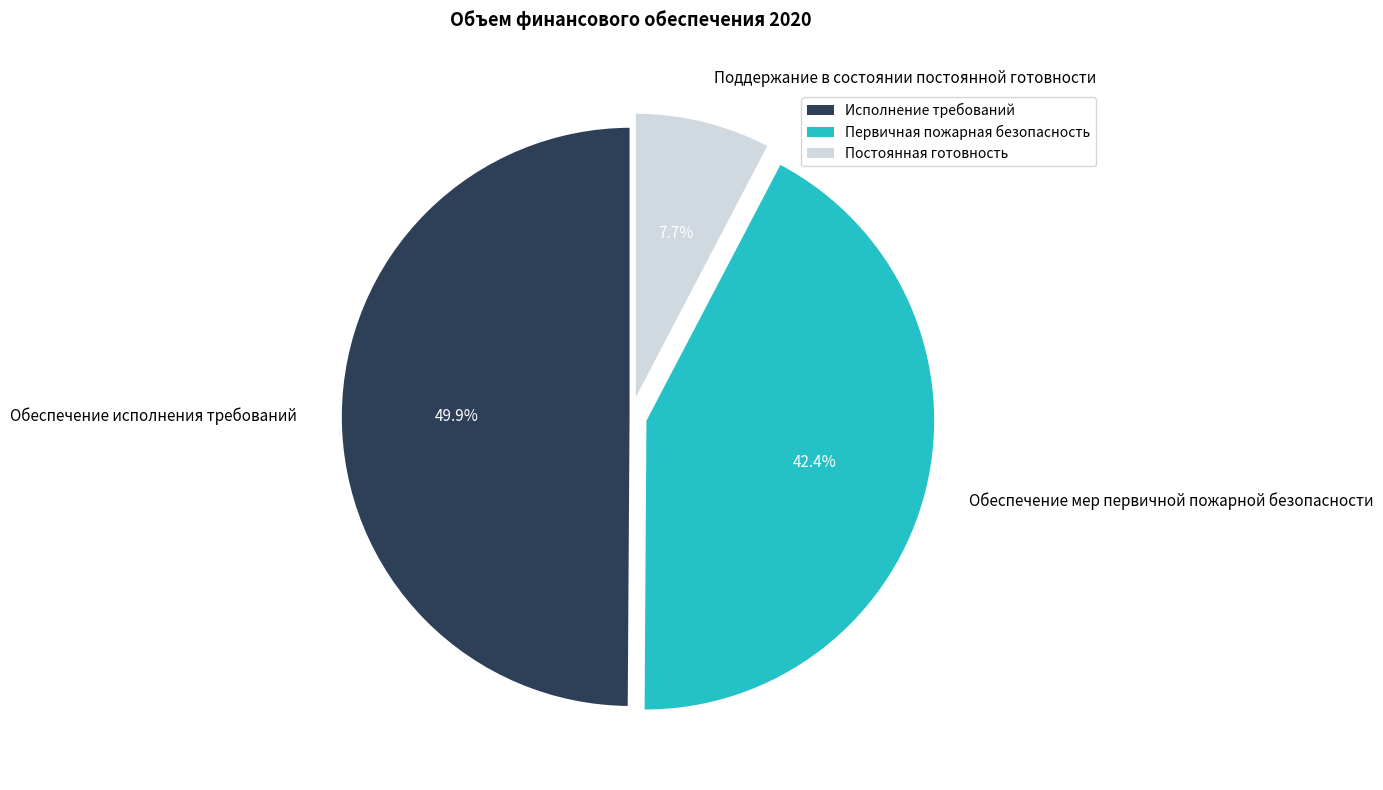

Which slice is the largest?

Обеспечение исполнения требований